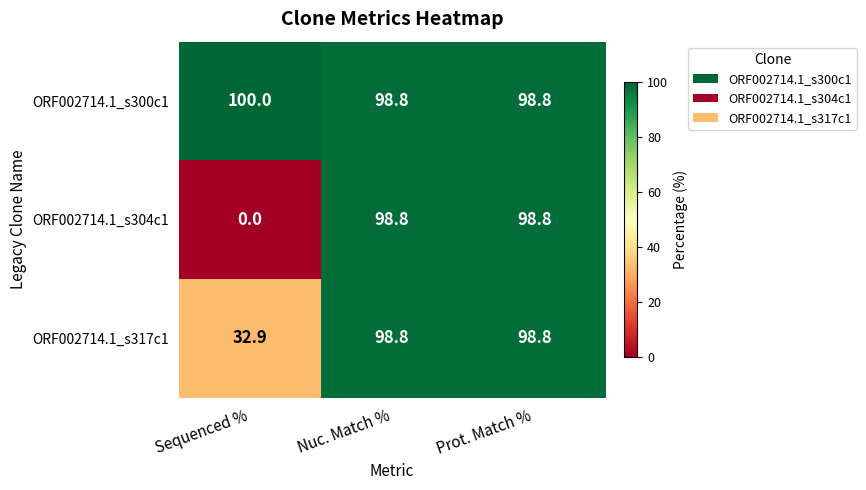

Count the ORF002714.1_s300c1 values in the range 98 to 100.

3